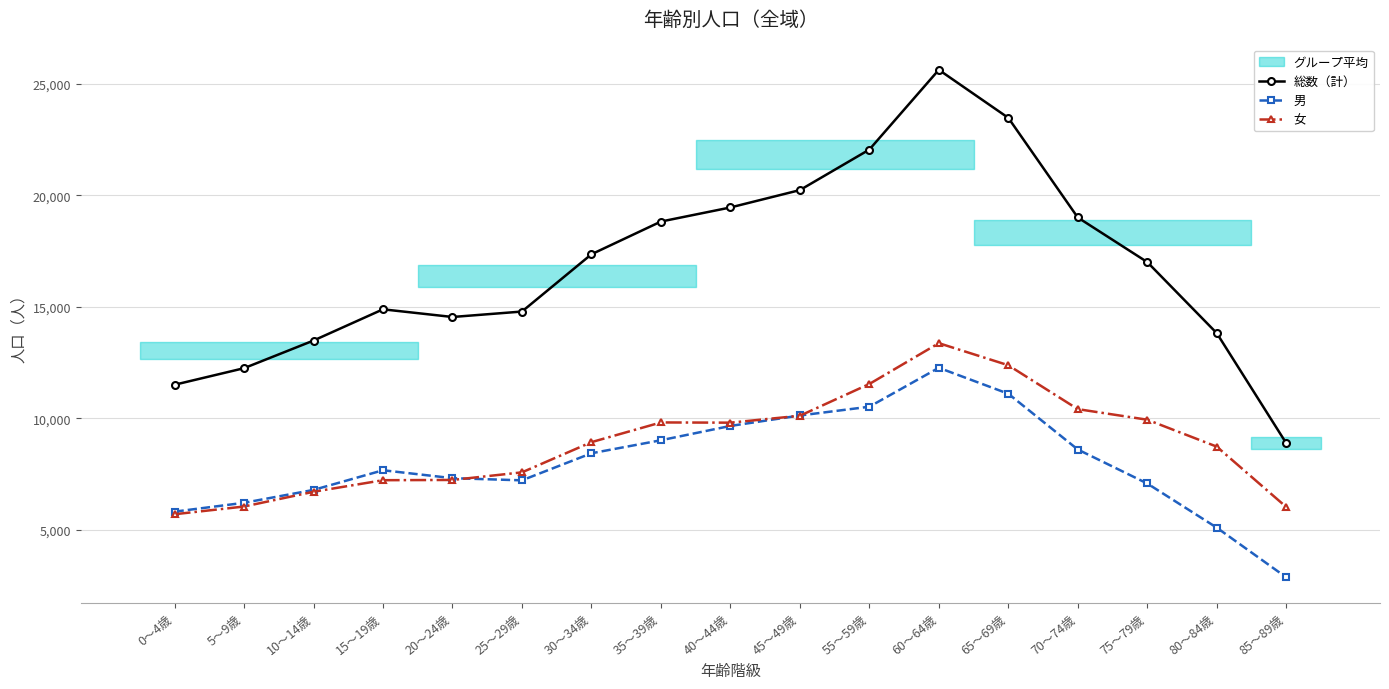

Between 0～4歳 and 25～29歳, which series saw the biggest shift?

総数（計）